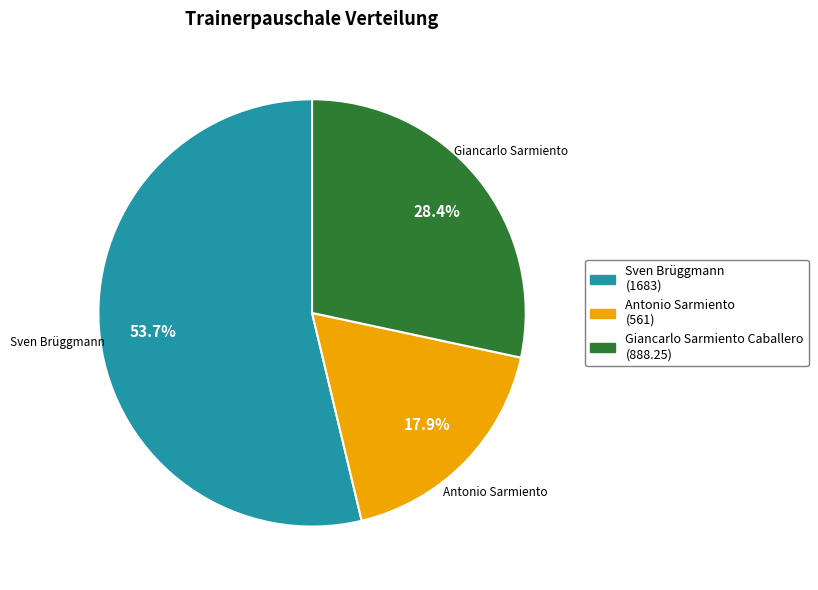

What percentage is the Giancarlo Sarmiento Caballero slice, to the nearest percent?

28%